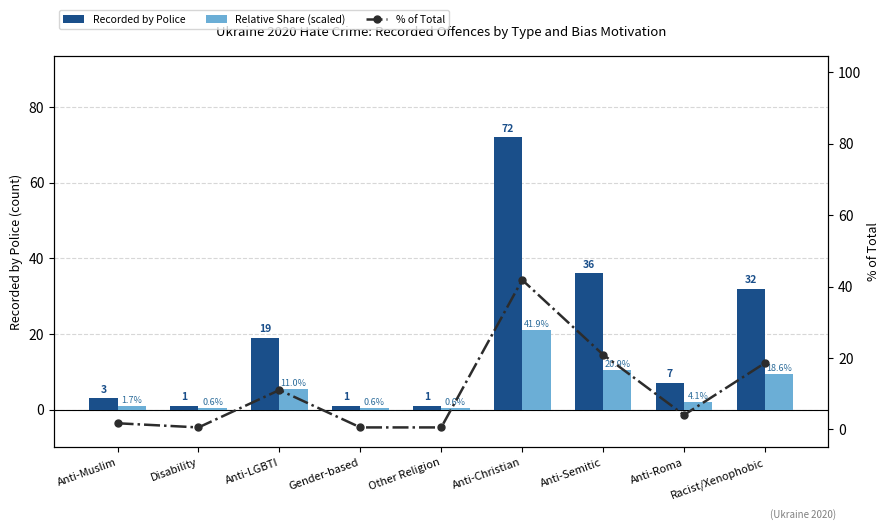

What are all the series names shown in the legend?

Recorded by Police, Relative Share (scaled), % of Total